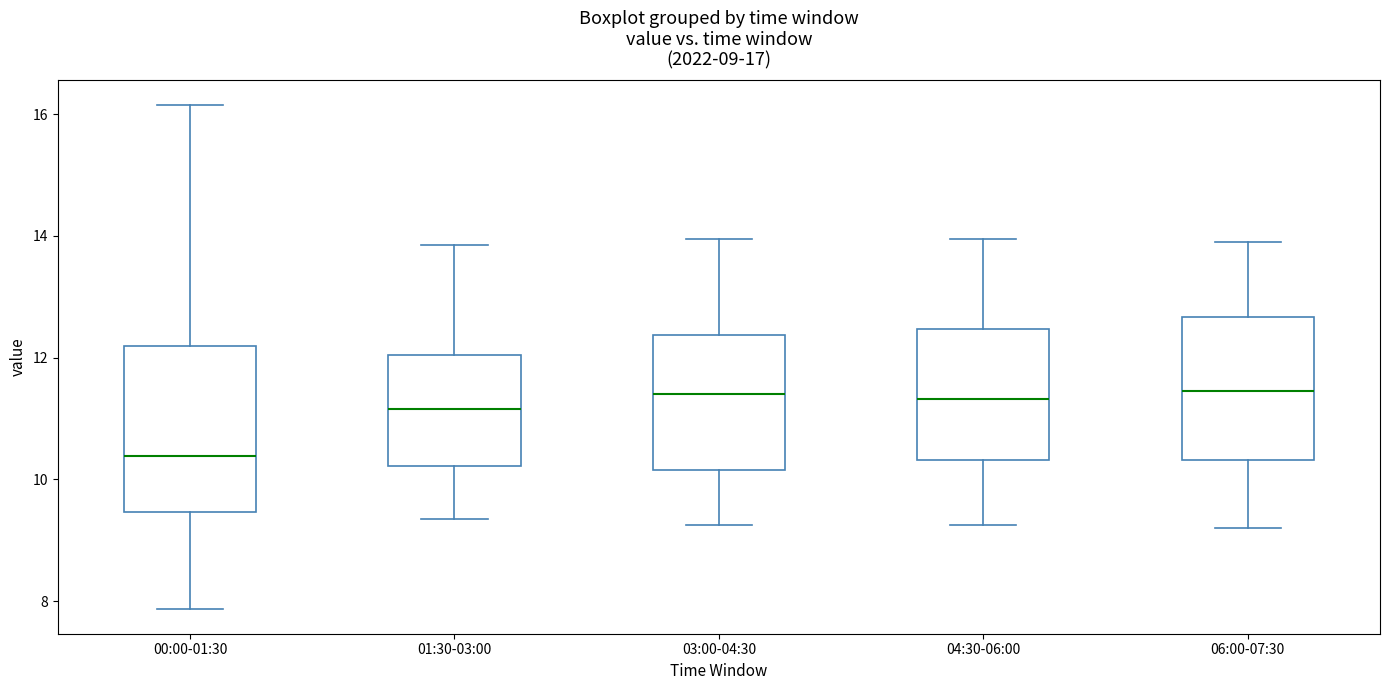

Which box is the tallest, from its lower edge to its upper edge?

00:00-01:30